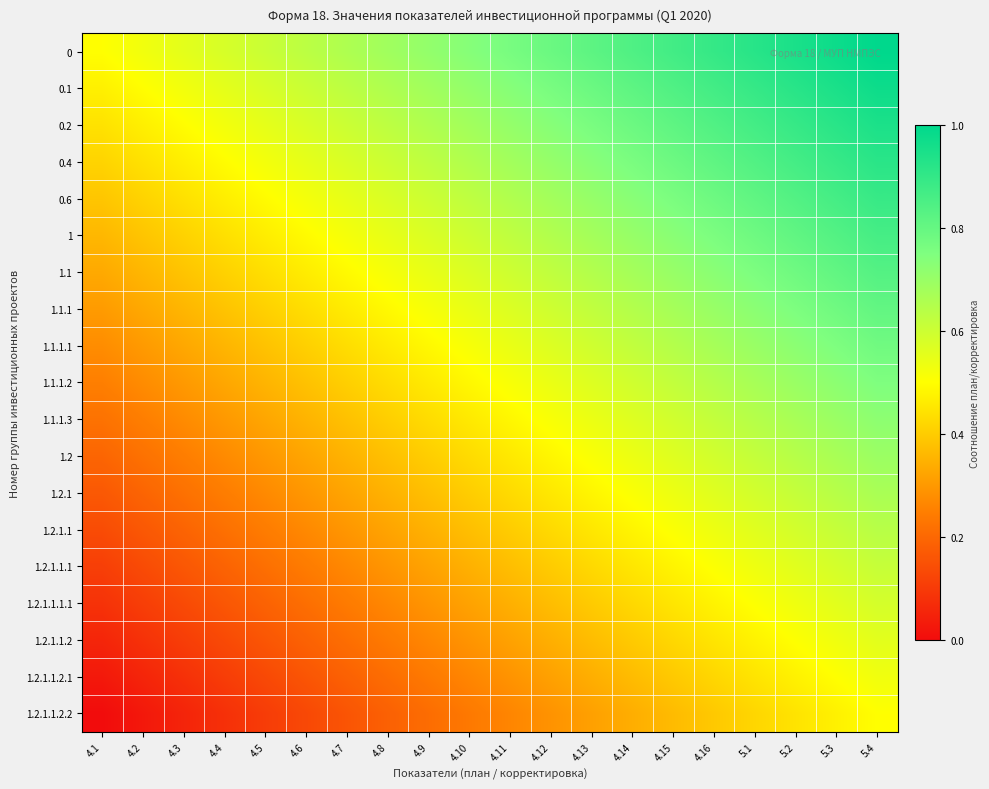

How many categories are shown in the chart?

20